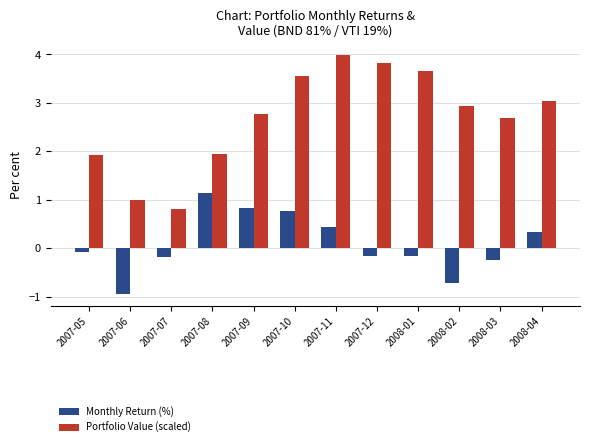

Which series has the largest total across all categories?

Portfolio Value (scaled)